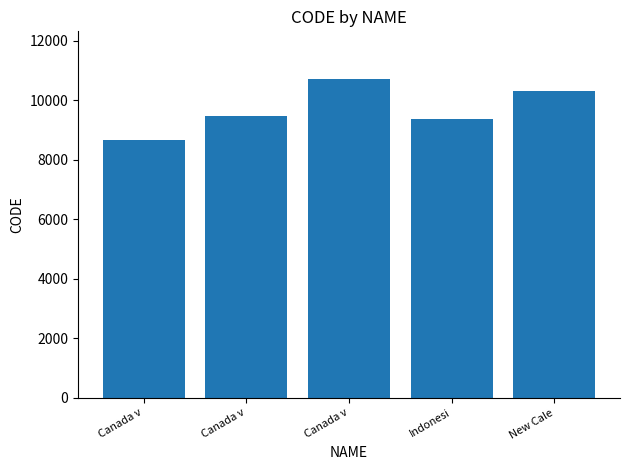

What is the smallest value displayed?

8676